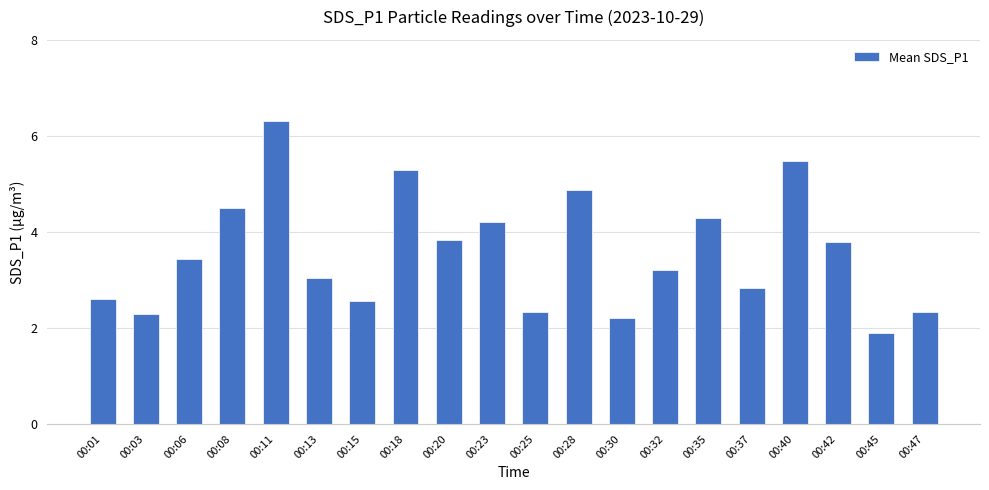

True or false: the data shows 2.8 at 00:37.

True